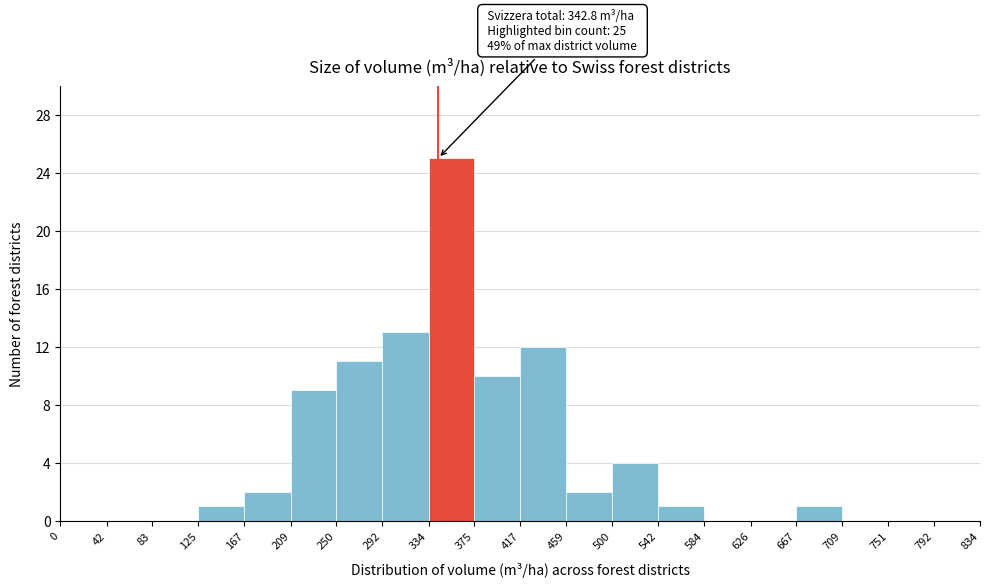

Which range on the x-axis has the tallest bar?

334 to 375